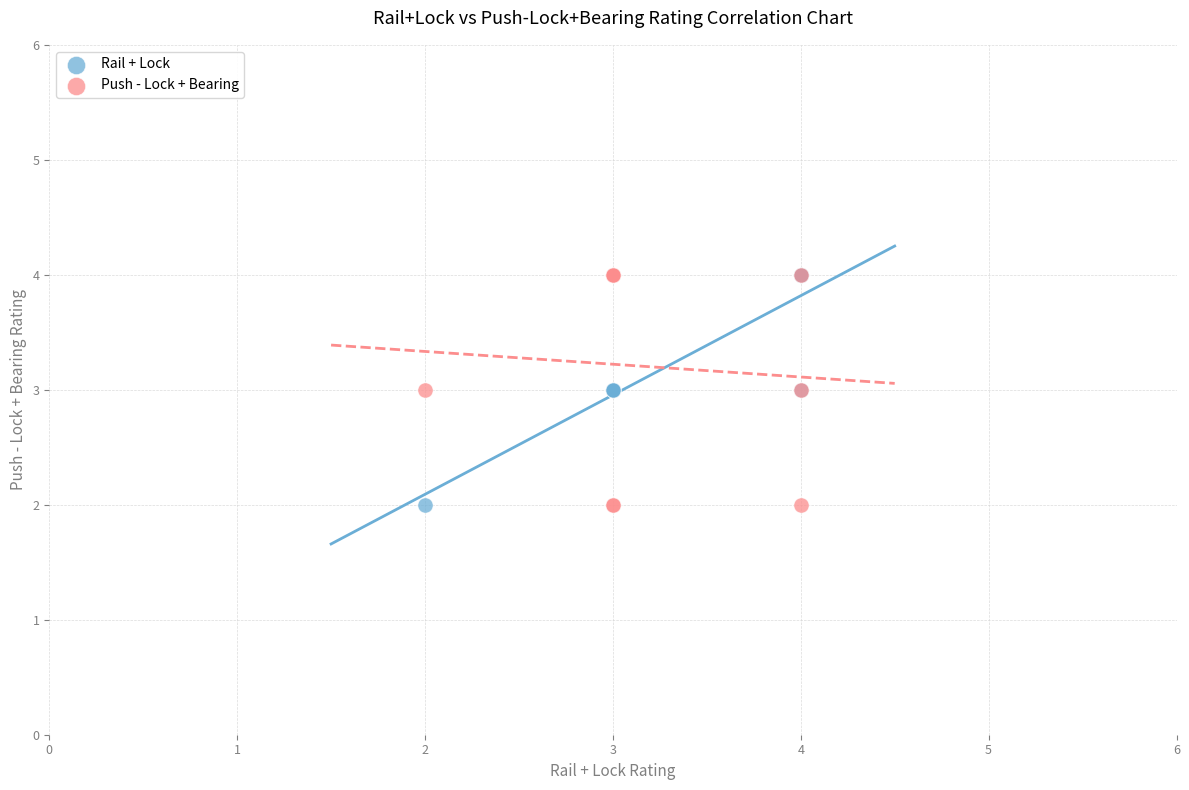

What are all the series names shown in the legend?

Rail + Lock, Push - Lock + Bearing